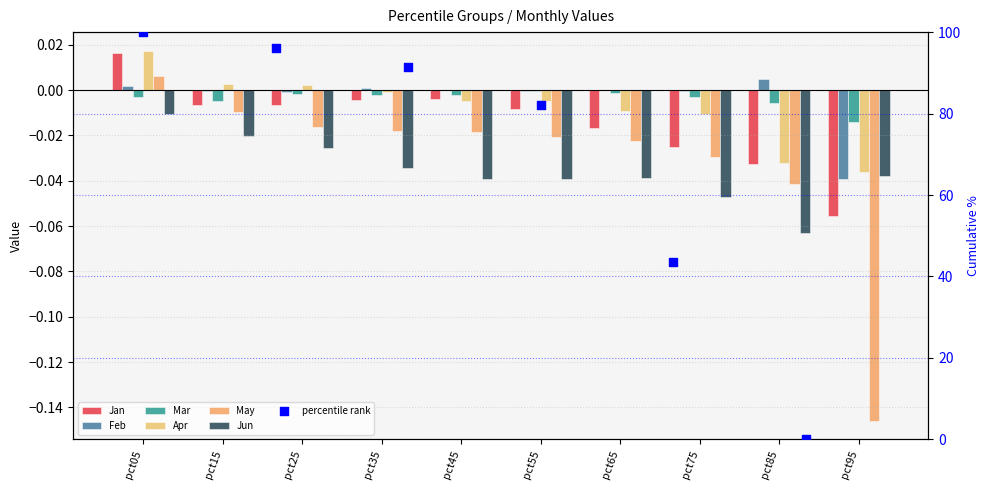

At how many categories does at least one series exceed 0?

7